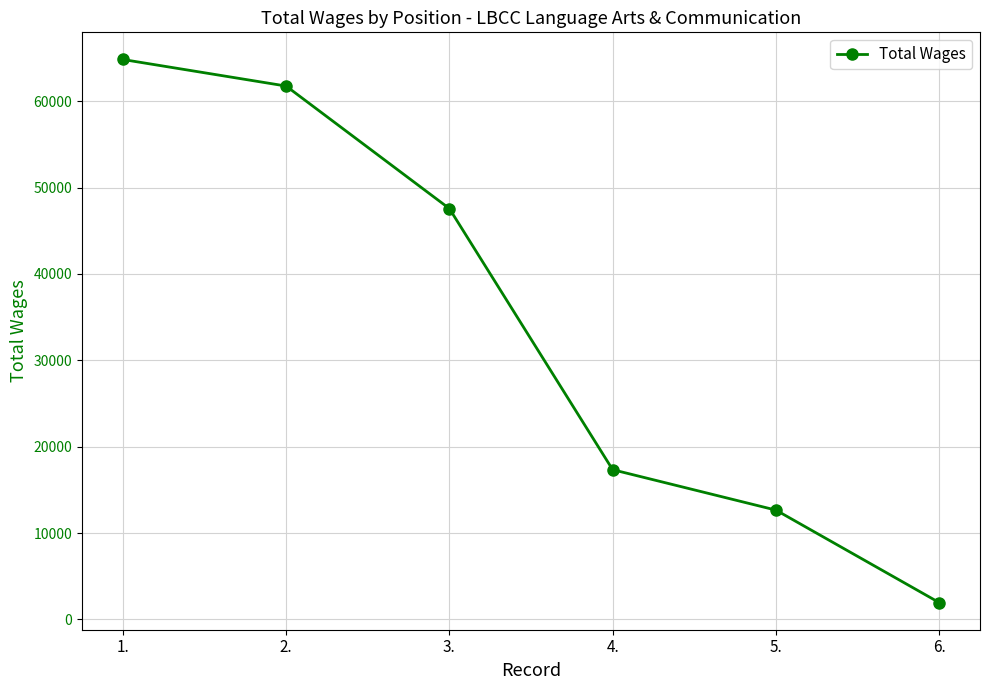

Reading left to right, list all the values displayed in this chart.

64819	61744	47561	17337	12659	1956